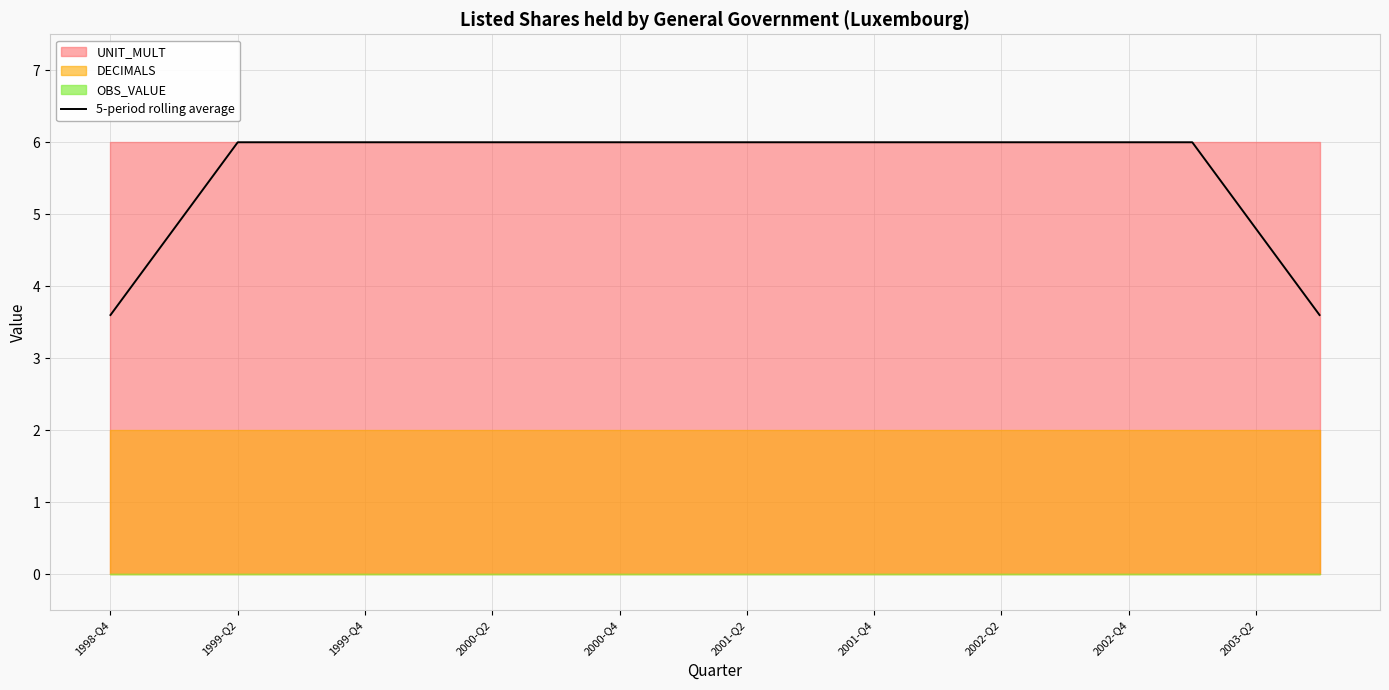

Is it true that 5-period rolling average equals 4.0 at 2000-Q4?

False